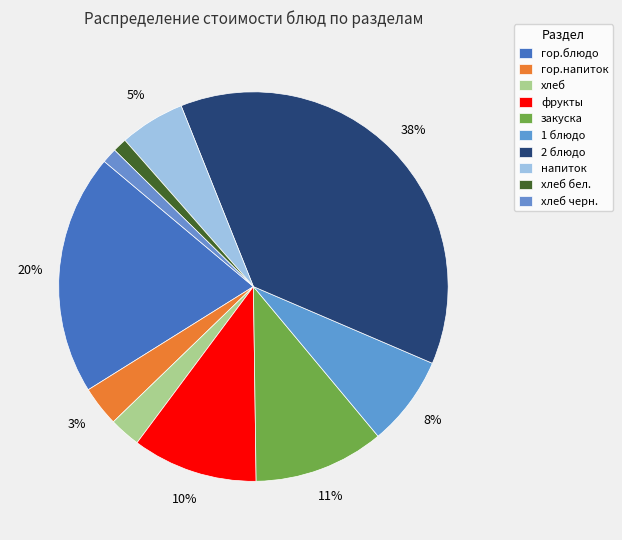

How many segments does this pie chart have?

10